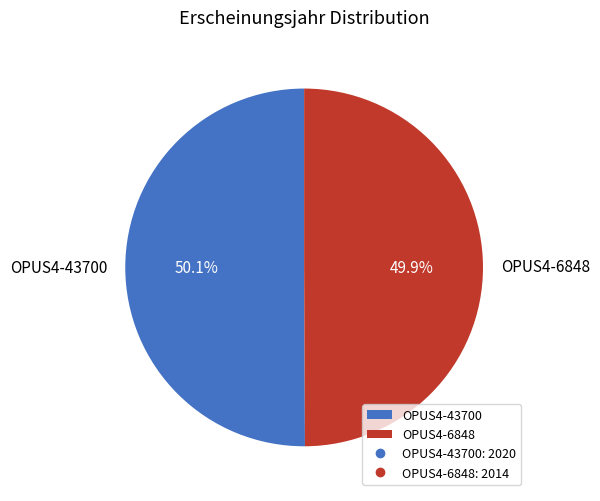

What is the ratio of the value at OPUS4-43700 to the value at OPUS4-6848?

1.0